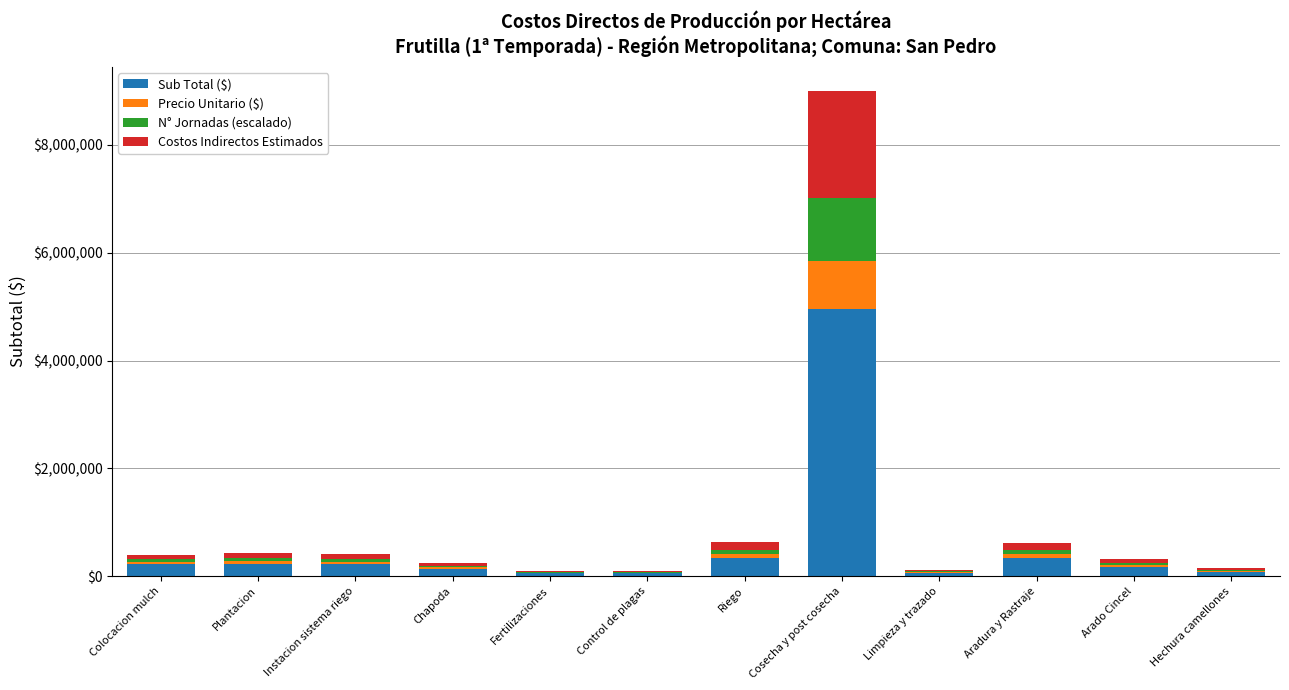

What is the sum of all Sub Total ($) values?

6882975.0